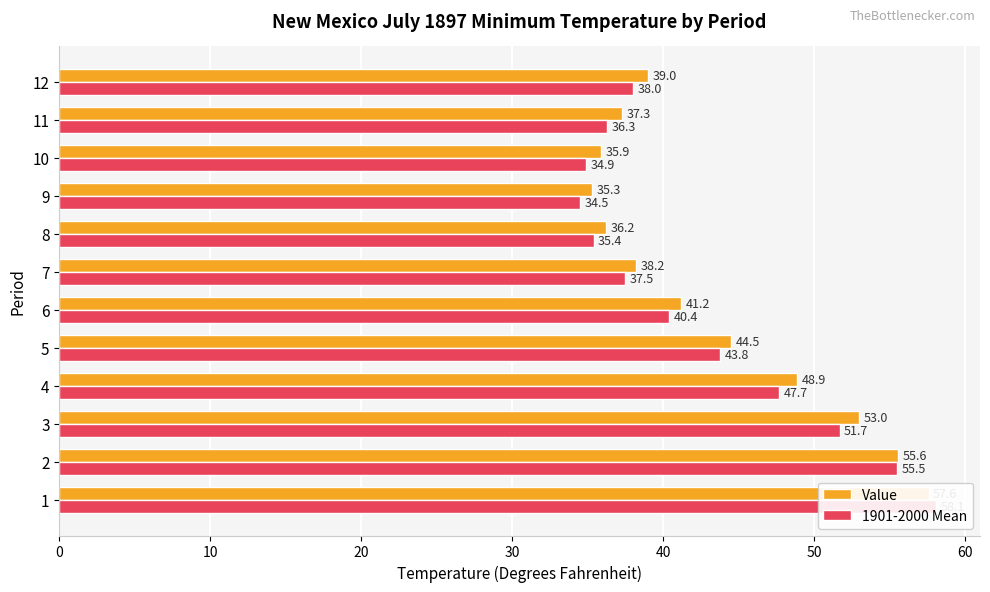

Rank the series at 60 from lowest to highest value.

1901-2000 Mean, Value